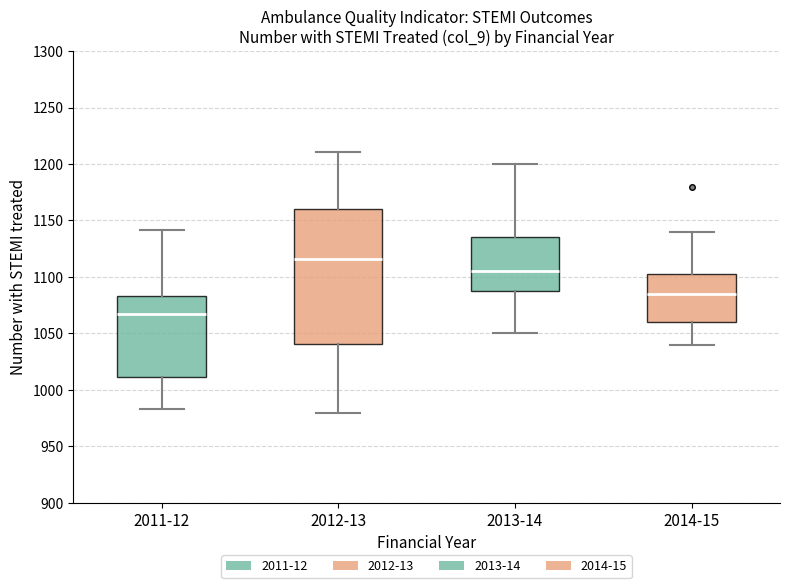

Comparing the boxes themselves (not the whiskers), which one is the tallest?

2012-13